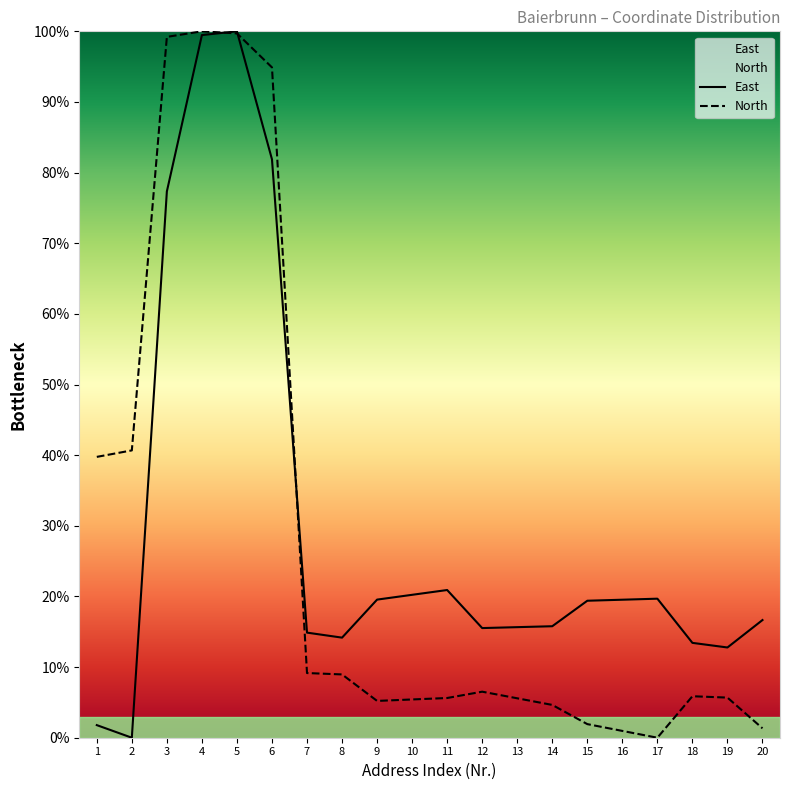

Which series changed the most between 2 and 13?

North